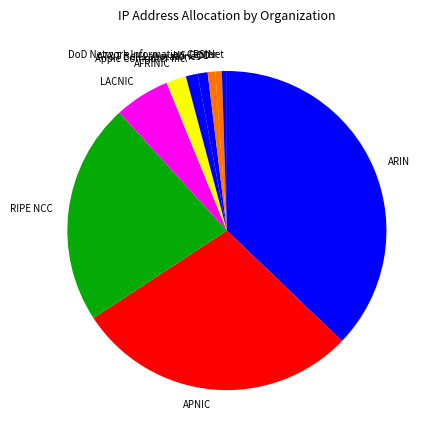

How many segments does this pie chart have?

10